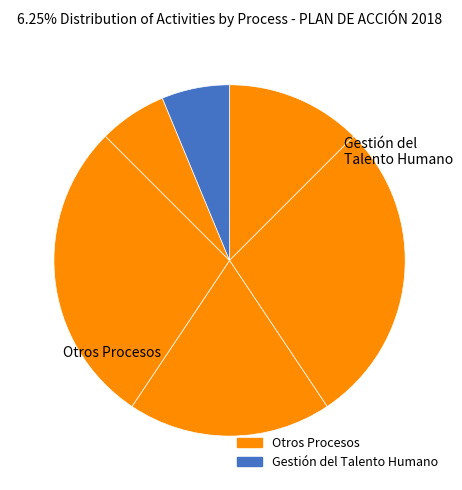

Count the number of slices in the pie.

6